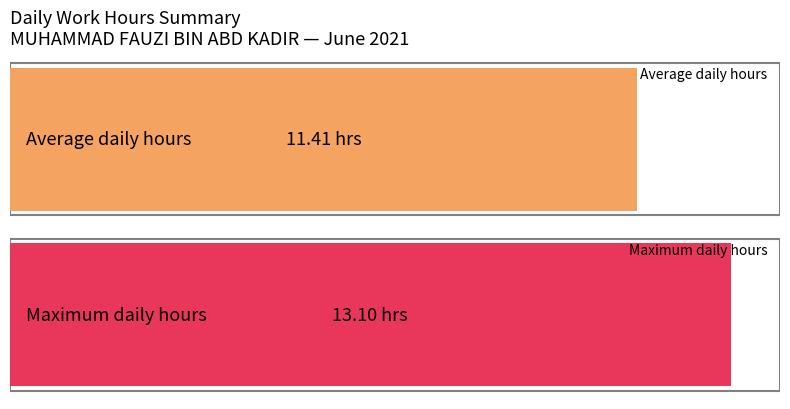

Count the number of data series in this chart.

1